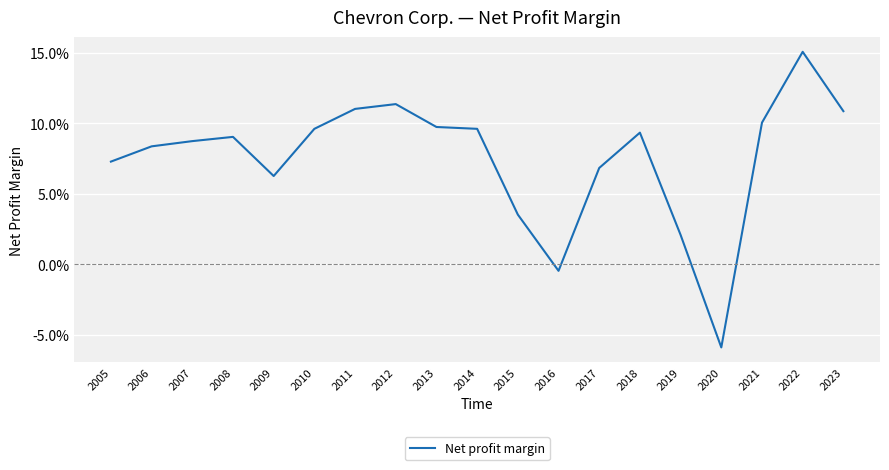

Is it true that the value at 2009 is 0.1?

False